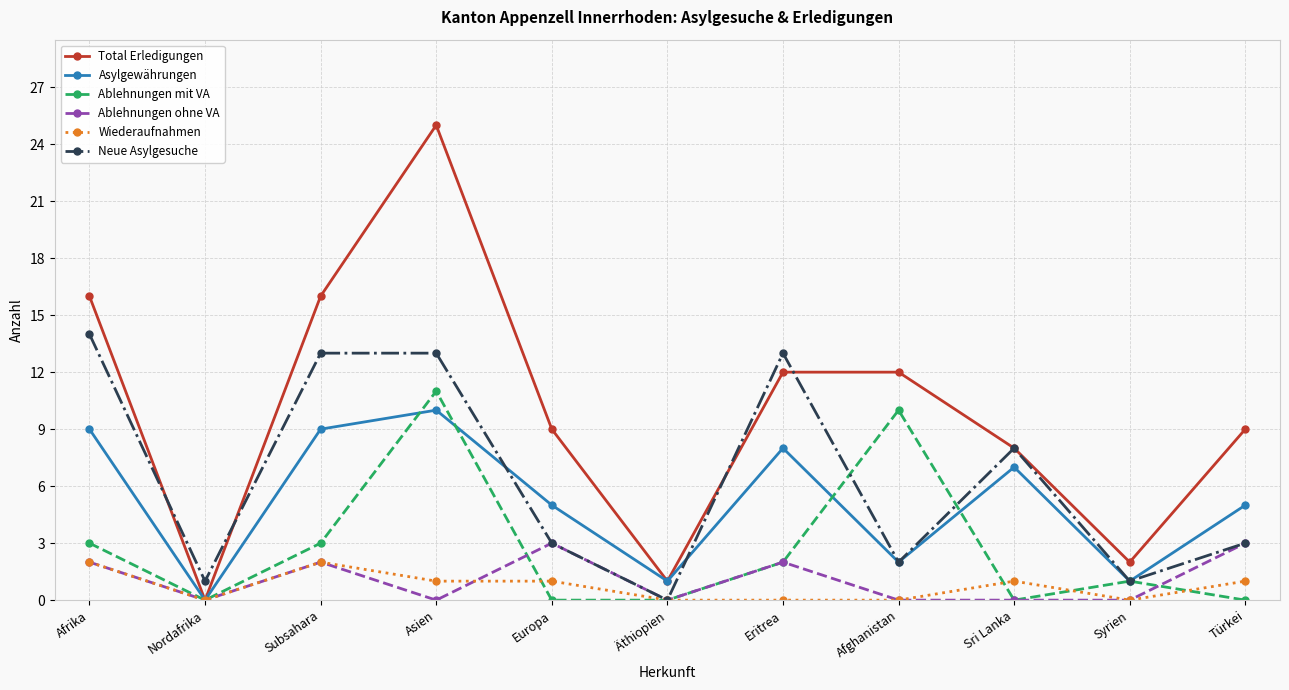

How many lines are shown in the chart?

6